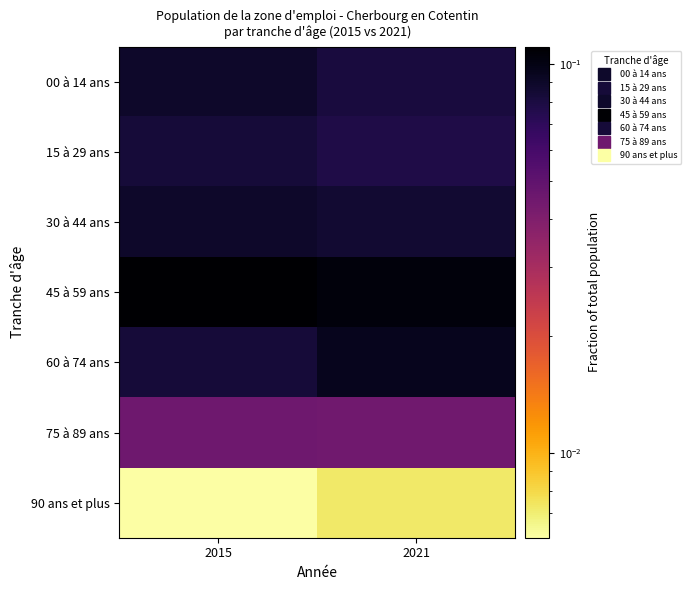

What is the maximum value shown in the chart?

0.1